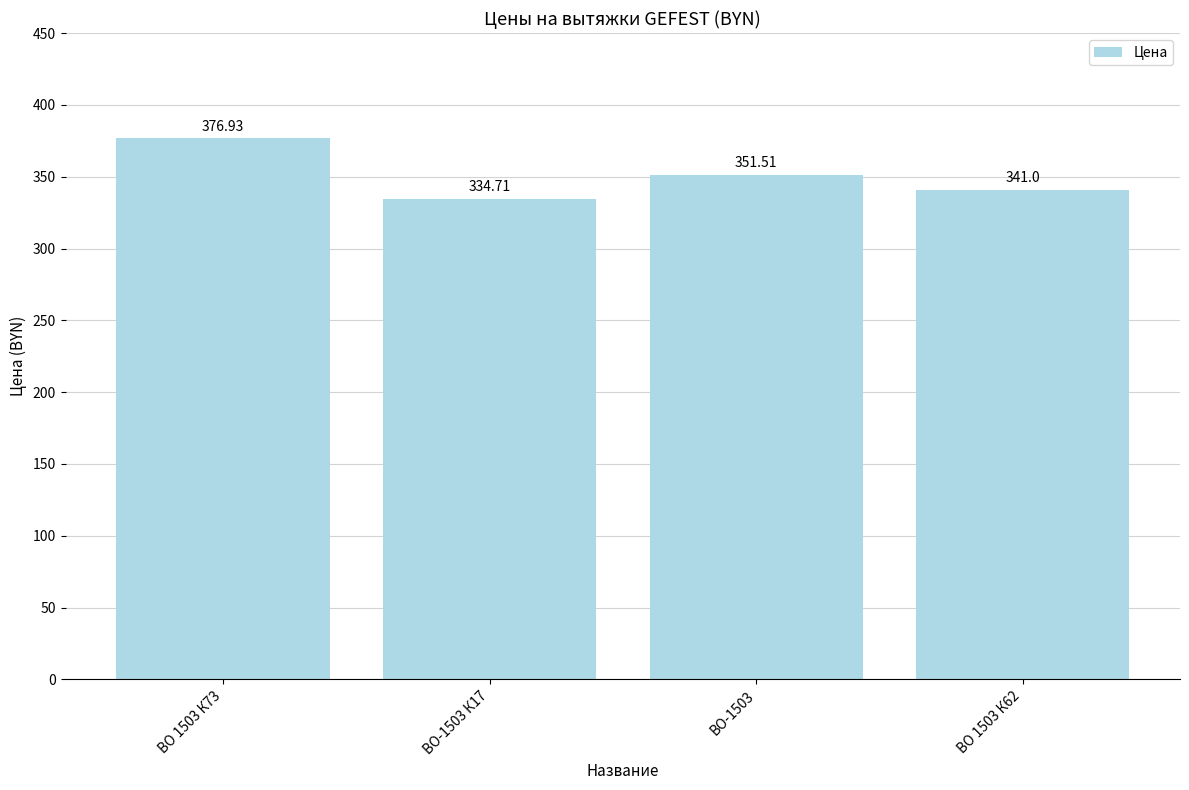

What is the ratio of the value at ВО 1503 К73 to the value at ВО-1503 К17?

1.1